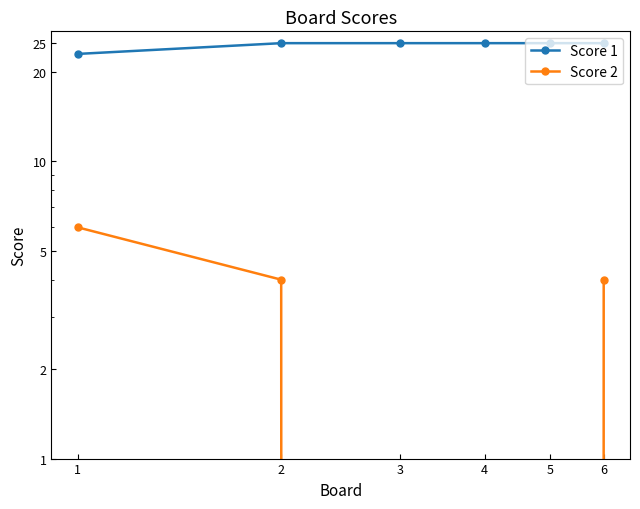

Count the number of data series in this chart.

2